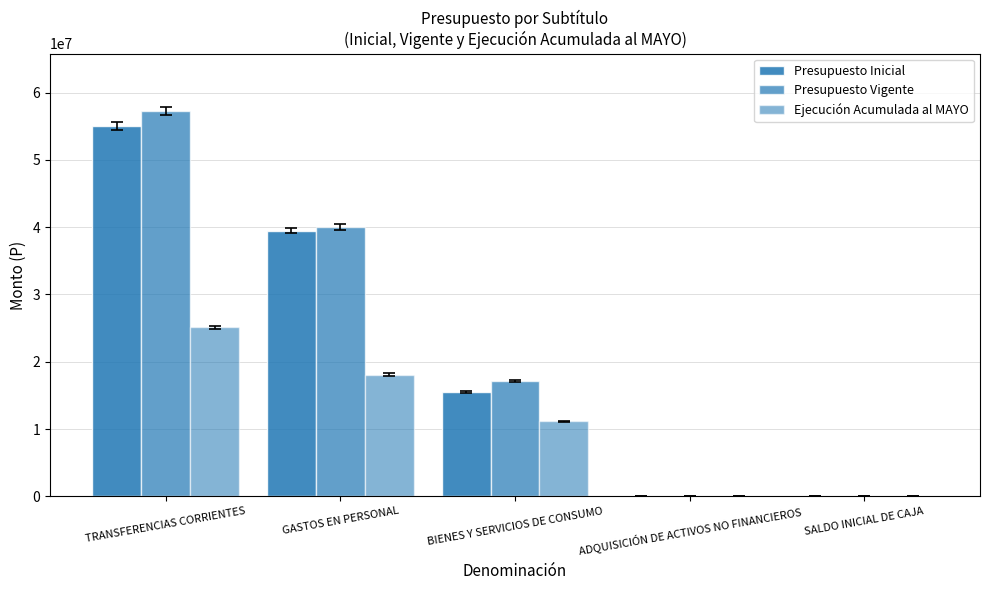

The value of Presupuesto Inicial at GASTOS EN PERSONAL is 39493927. True or false?

True